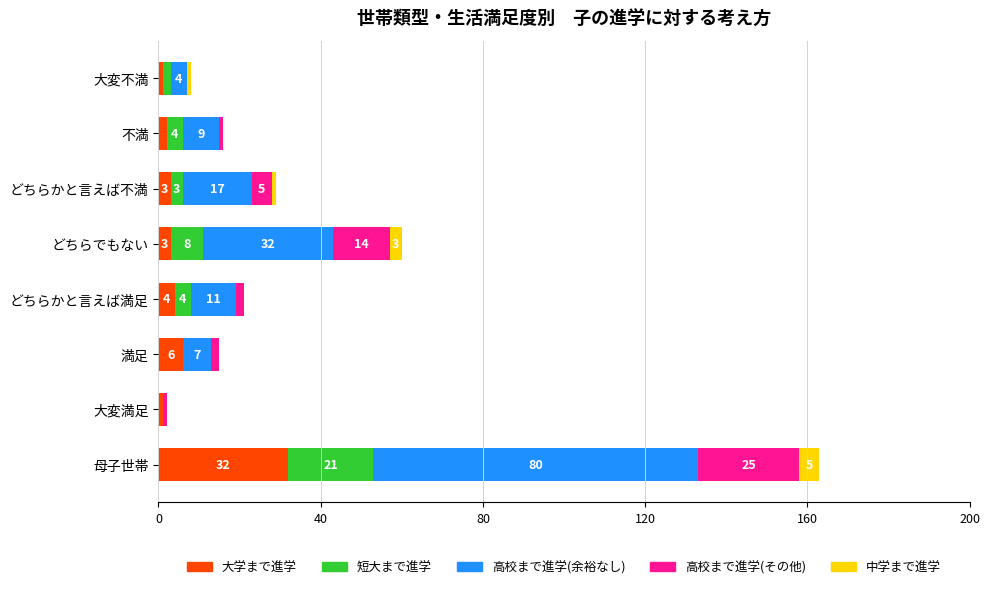

At which category is the sum across all series the highest?

母子世帯